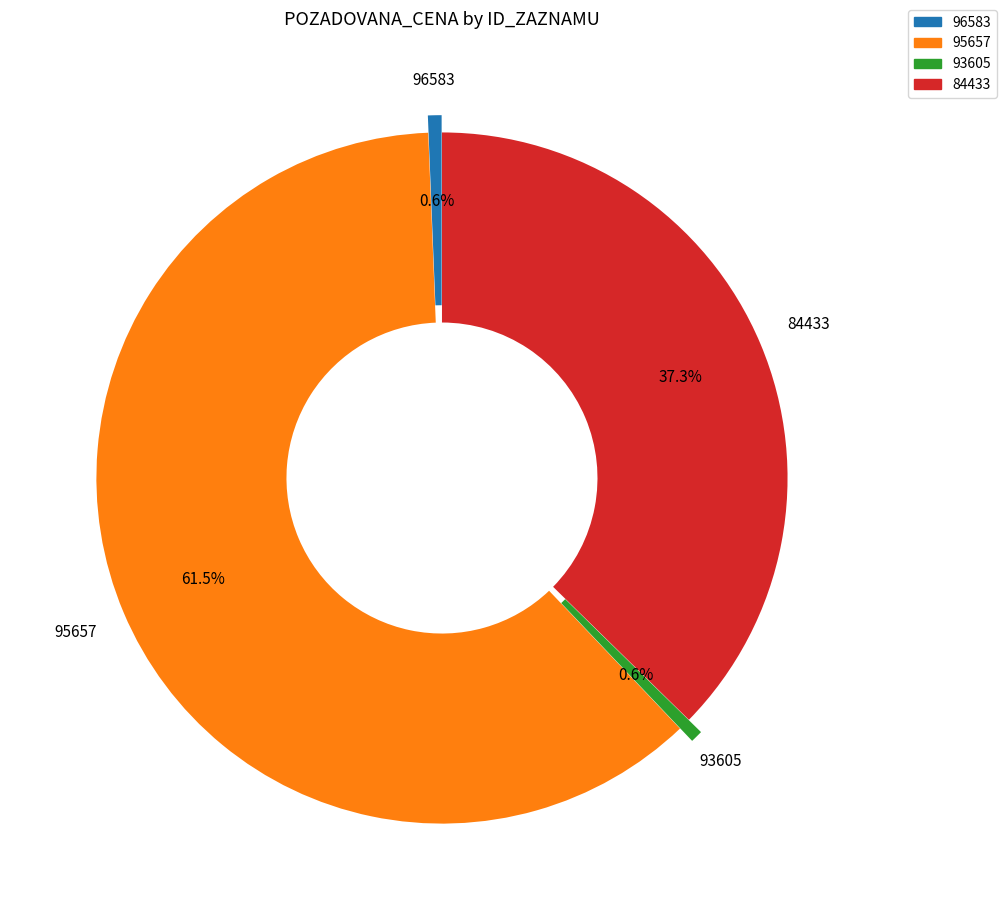

How many segments does this pie chart have?

4